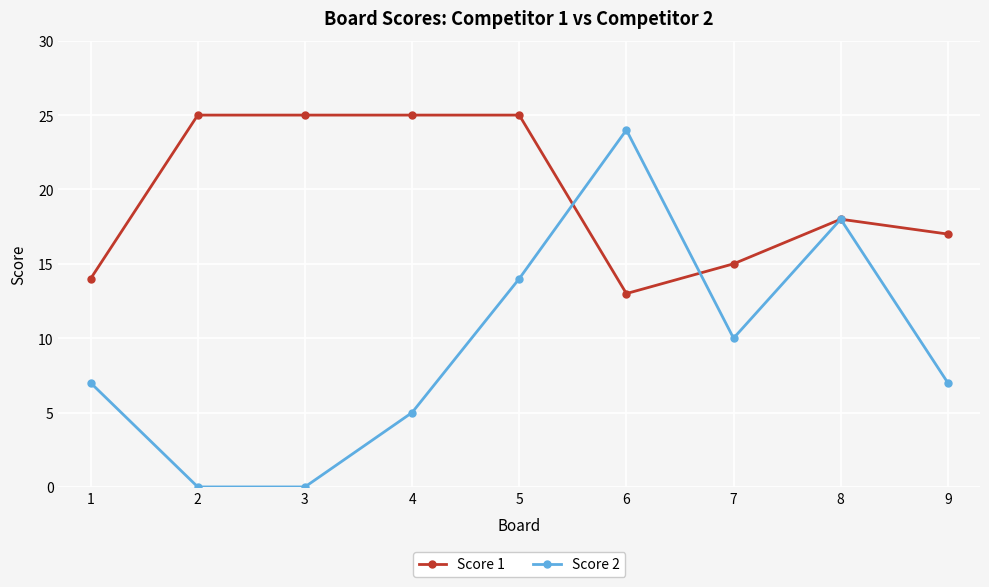

How many data points does each series have?

9